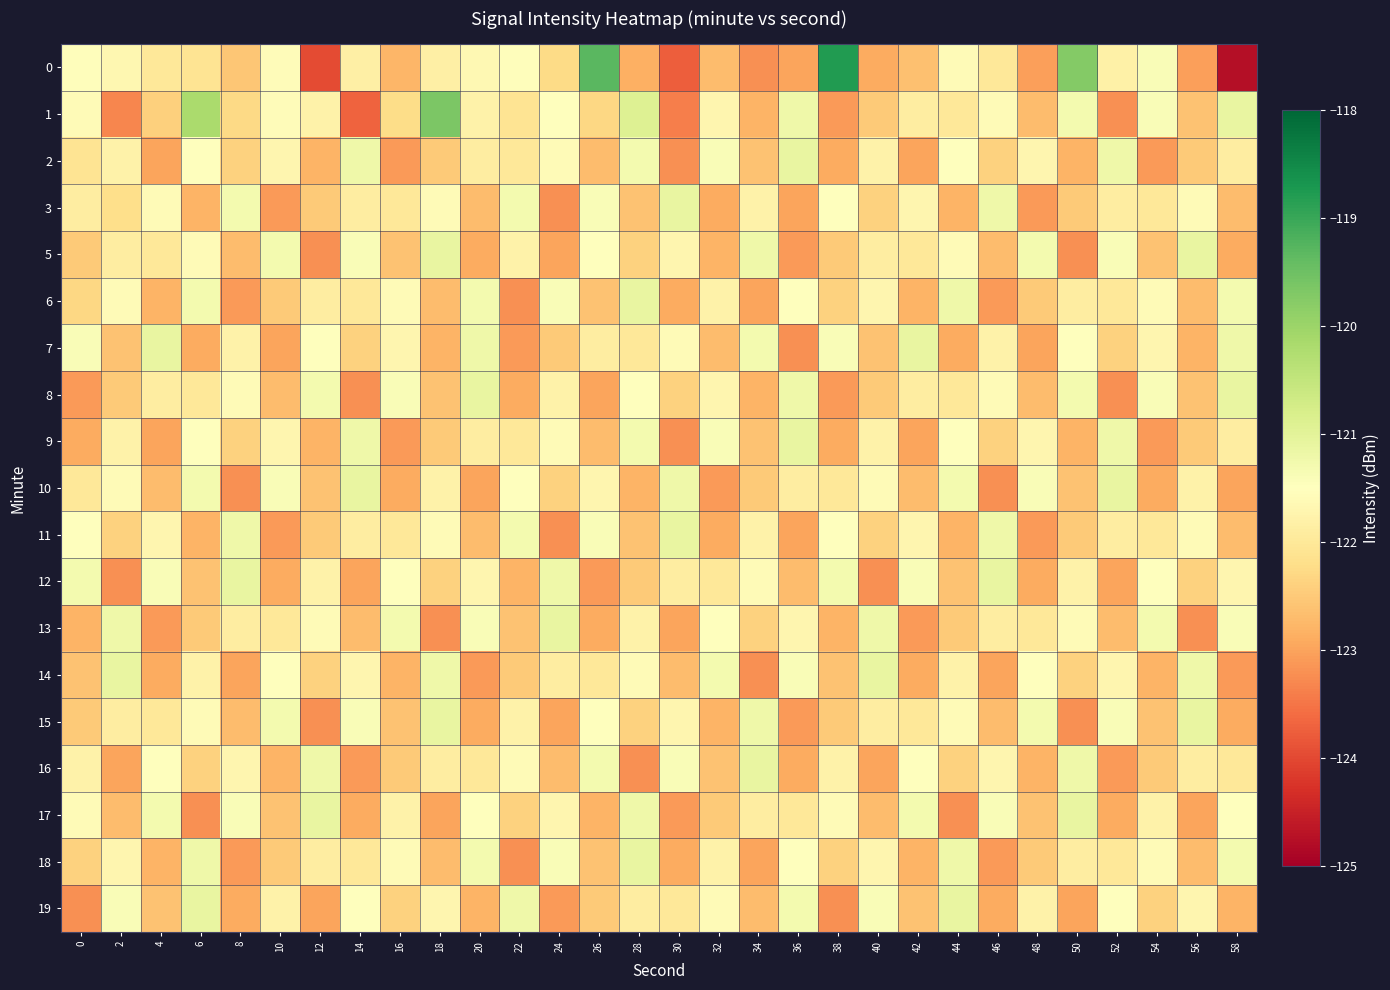

What is the maximum value shown in the chart?

-118.8